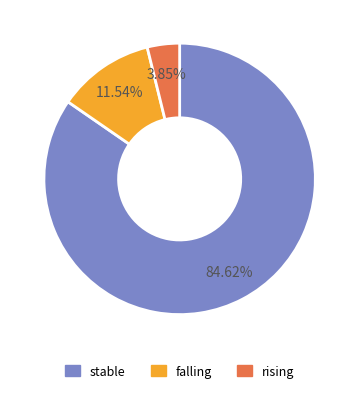

What percentage is NOT represented by stable?

15.4%